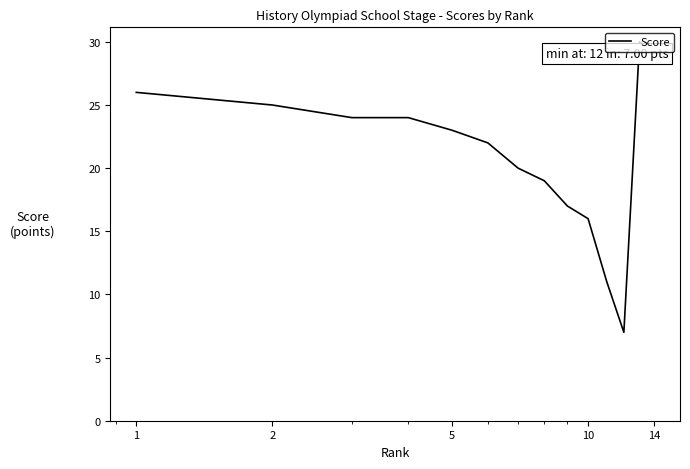

Reading left to right, transcribe all the data shown in this chart.

26	25	24	24	23	22	20	19	17	16	11	7	30	29